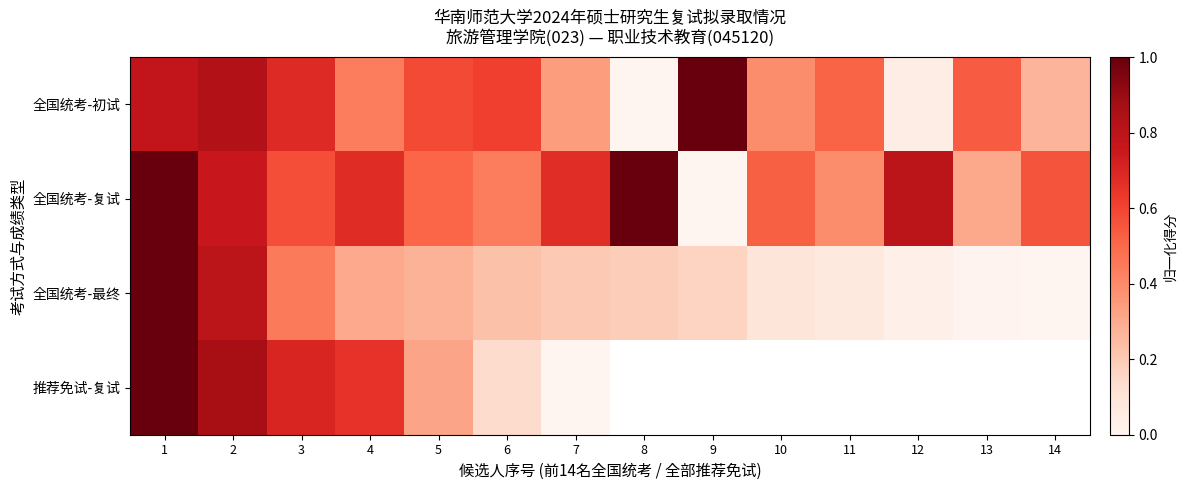

What value does the 全国统考-复试 series have at 7?

0.7